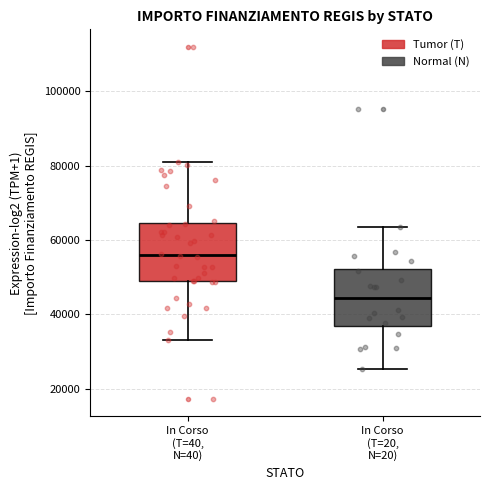

Where is the lower edge of the box for In Corso (T=40, N=40) on the y-axis? The values are not printed on the chart, so give them approximately, as read against the axis.

50000